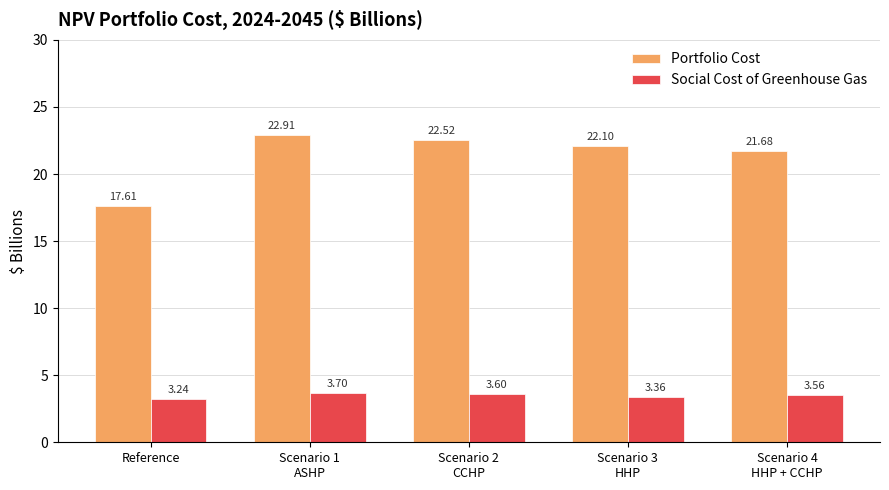

True or false: Portfolio Cost has a value of 22.1 at Scenario 3
HHP.

True